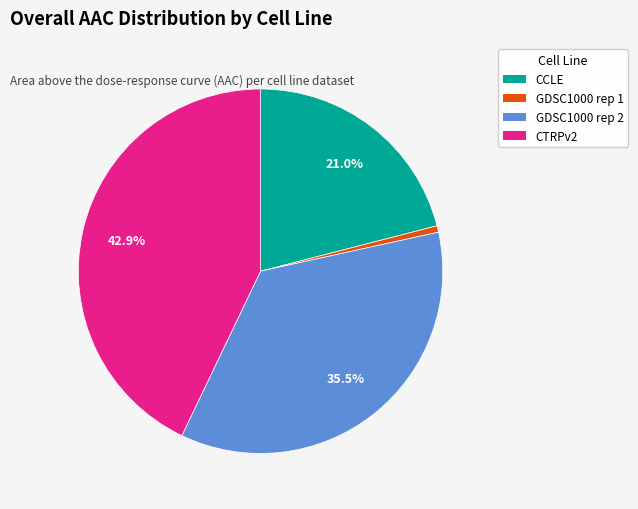

To the nearest percent, what percentage of the pie is GDSC1000 rep 1?

1%